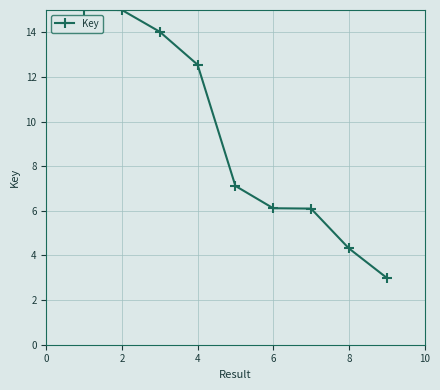

What is the greatest value displayed?

15.0